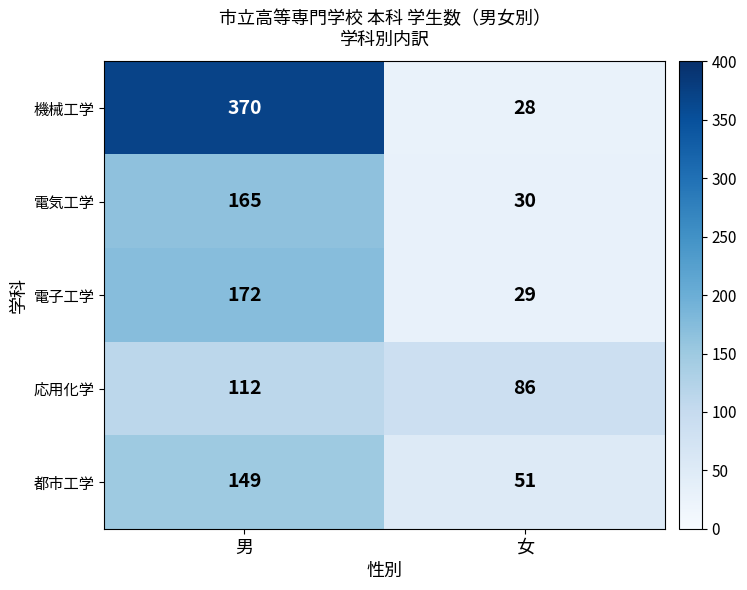

Reading right to left, list all the values displayed in this chart.

機械工学: 28	370
電気工学: 30	165
電子工学: 29	172
応用化学: 86	112
都市工学: 51	149